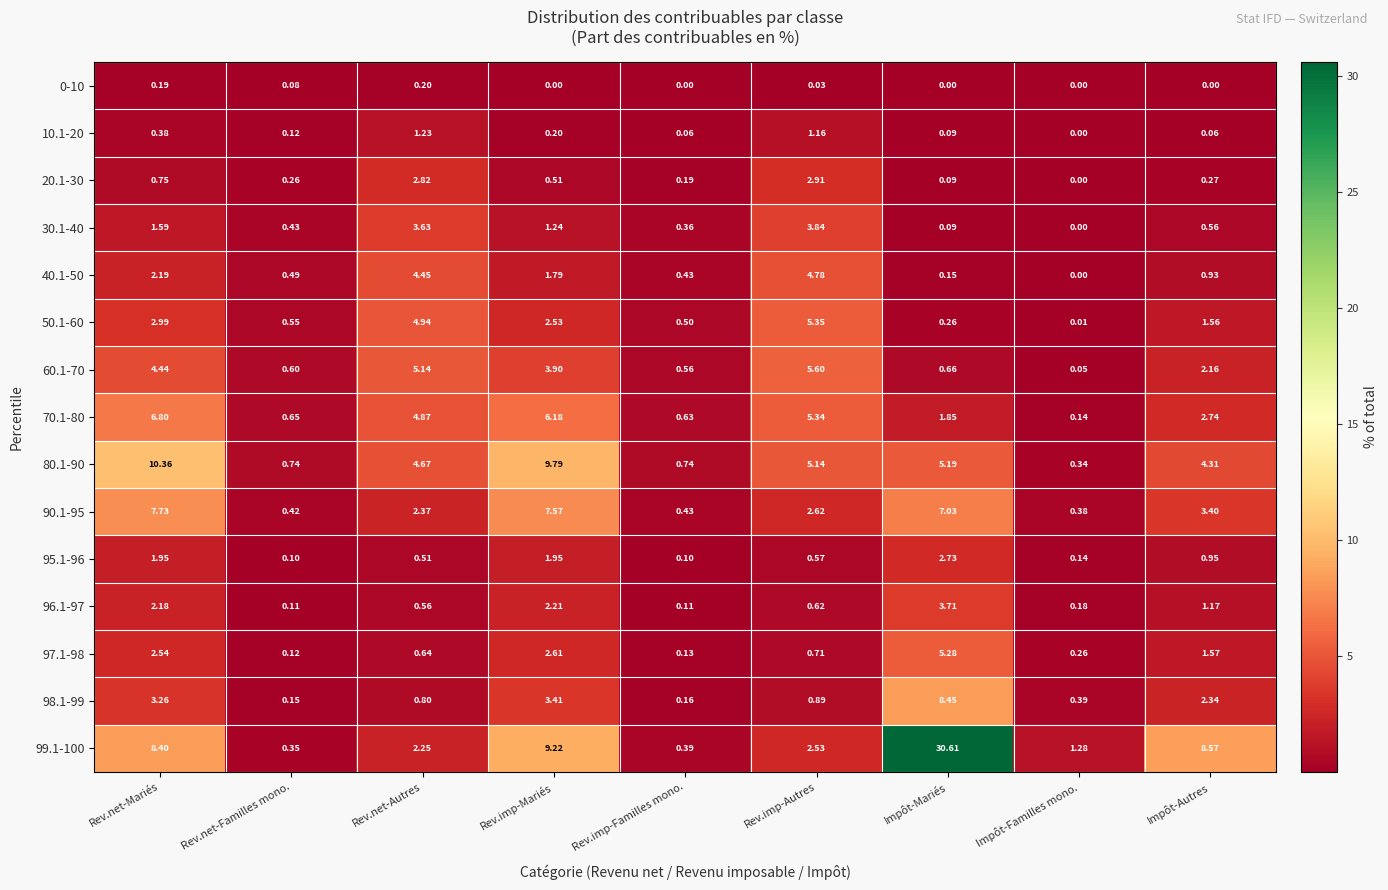

Which series has the largest total across all categories?

99.1-100